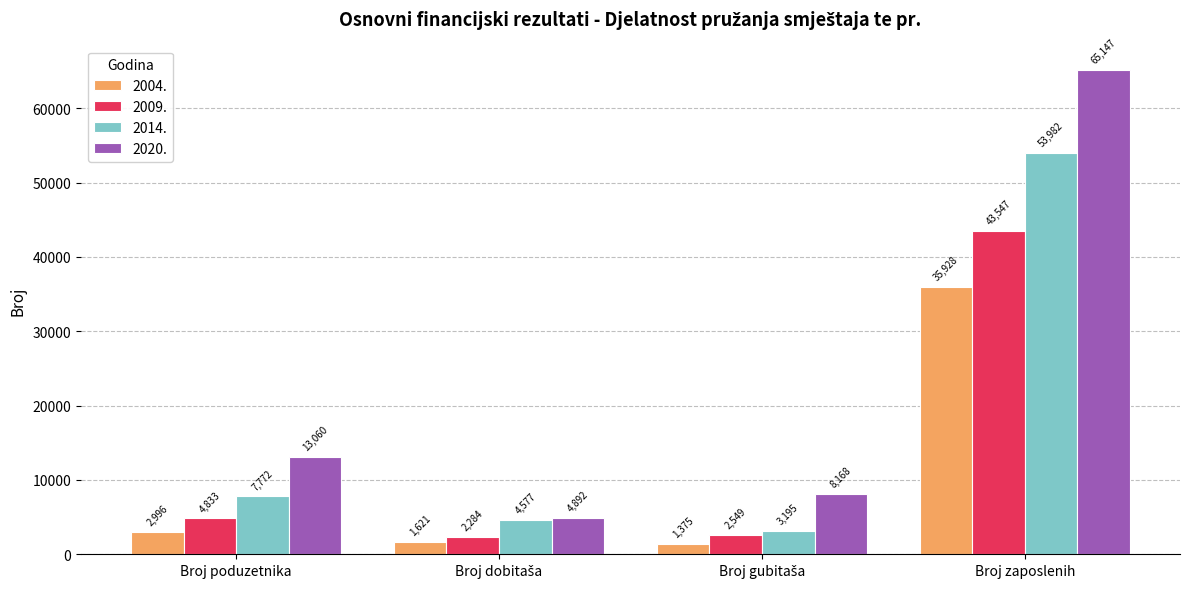

What is the difference between the highest and lowest values at Broj poduzetnika?

10064